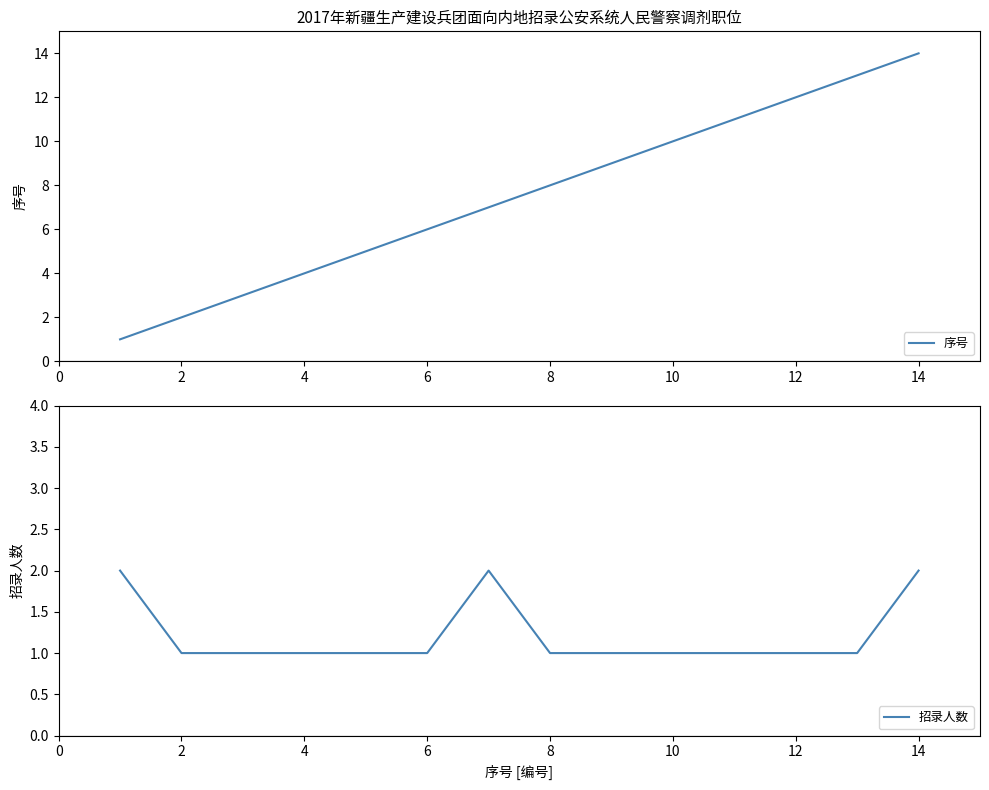

True or false: 序号 and 招录人数 cross at least once.

True